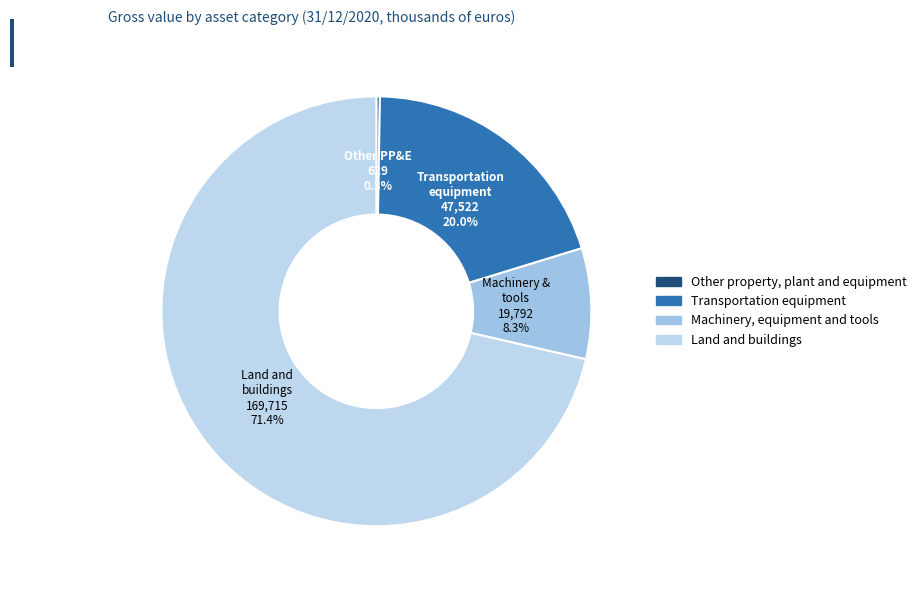

To the nearest percent, what portion does Transportation equipment represent?

20%